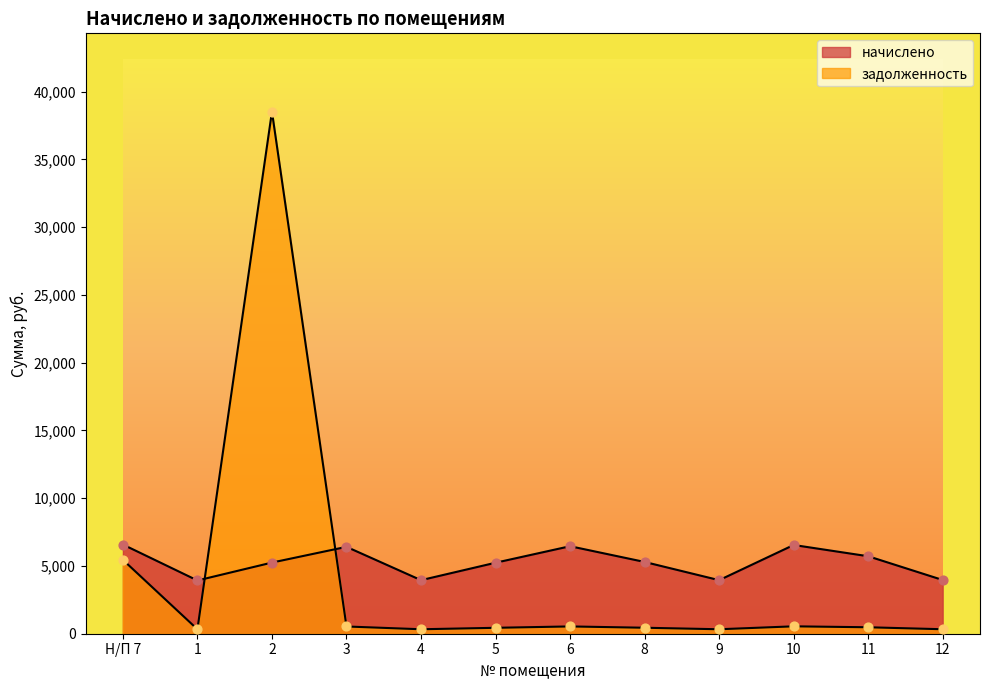

Which series has the largest total across all categories?

начислено